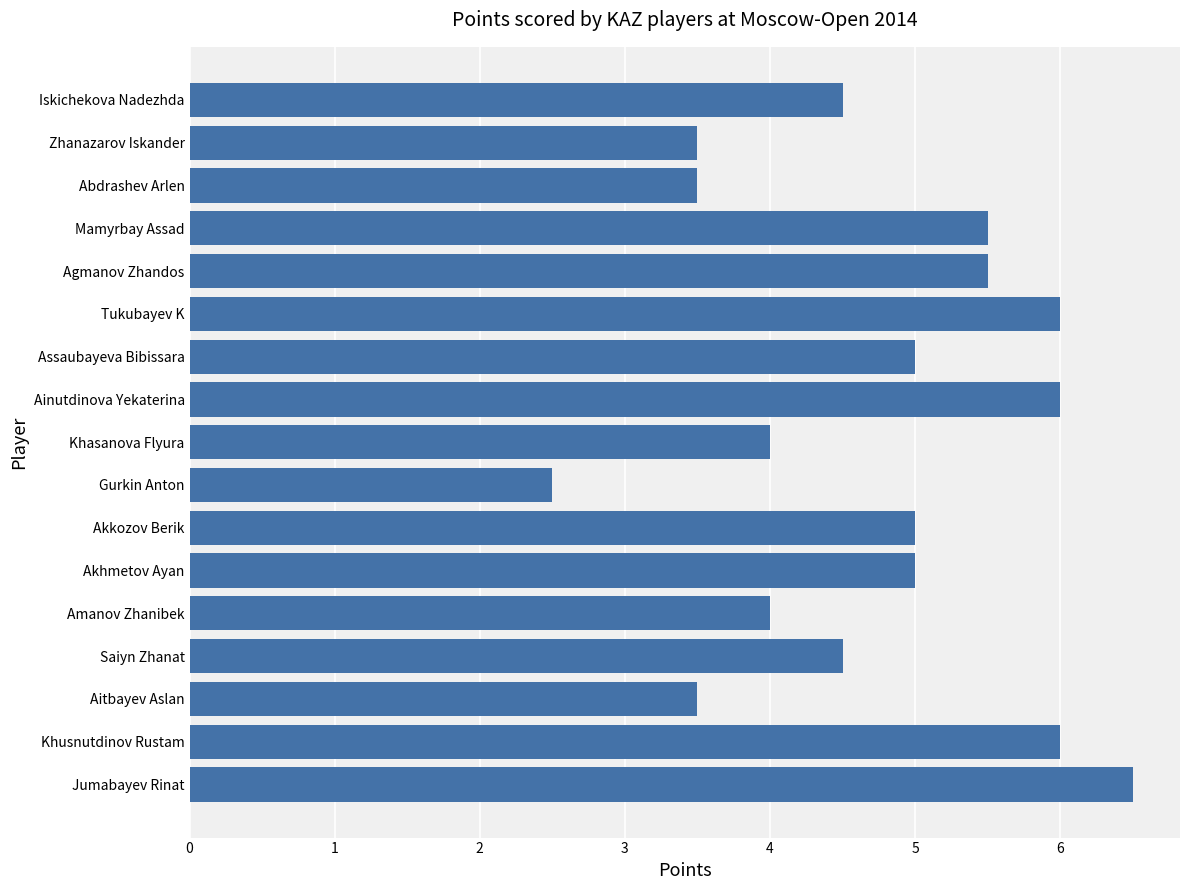

True or false: the data shows 3.6 at Agmanov Zhandos.

False